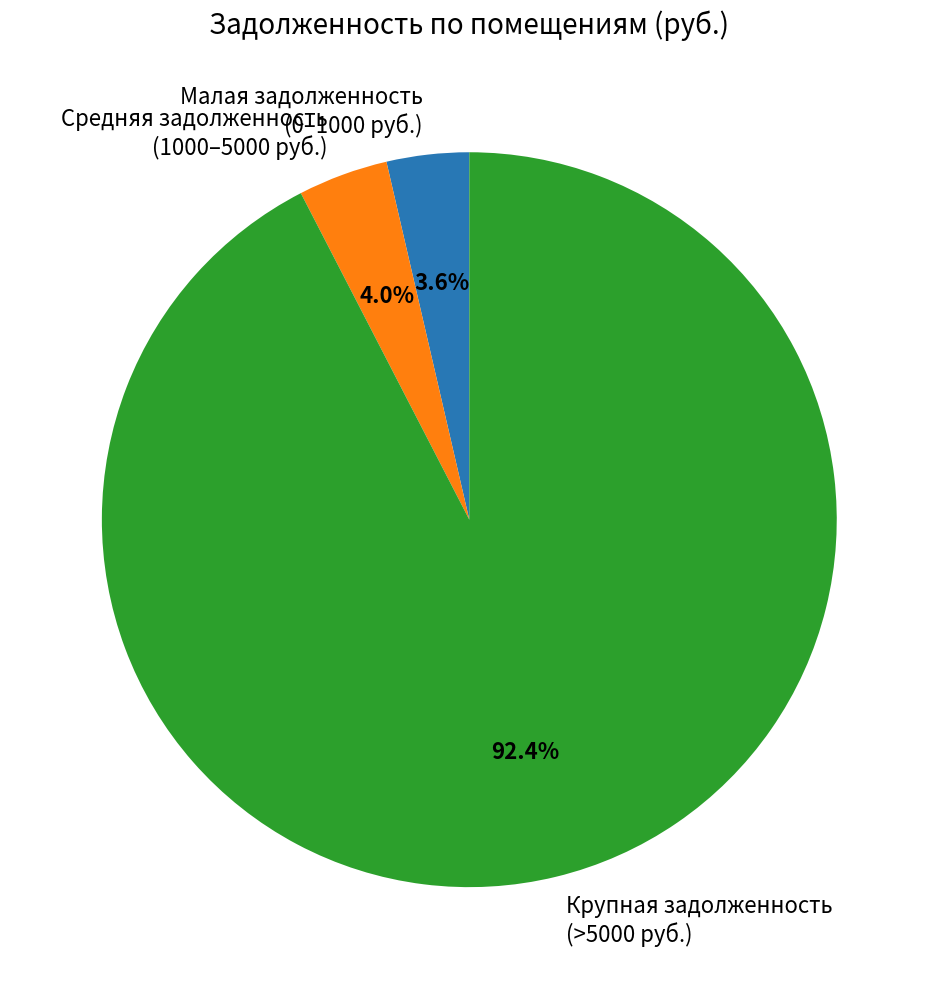

What percentage do Малая задолженность (0–1000 руб.) and Средняя задолженность (1000–5000 руб.) together represent?

7.6%